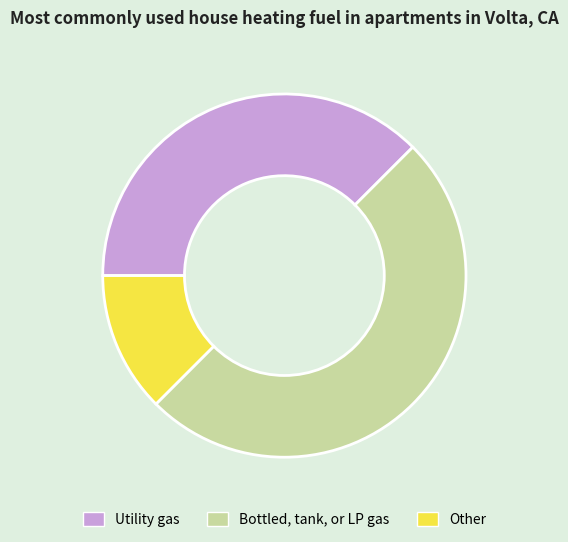

Is the sum of Bottled, tank, or LP gas and Utility gas greater than half?

Yes